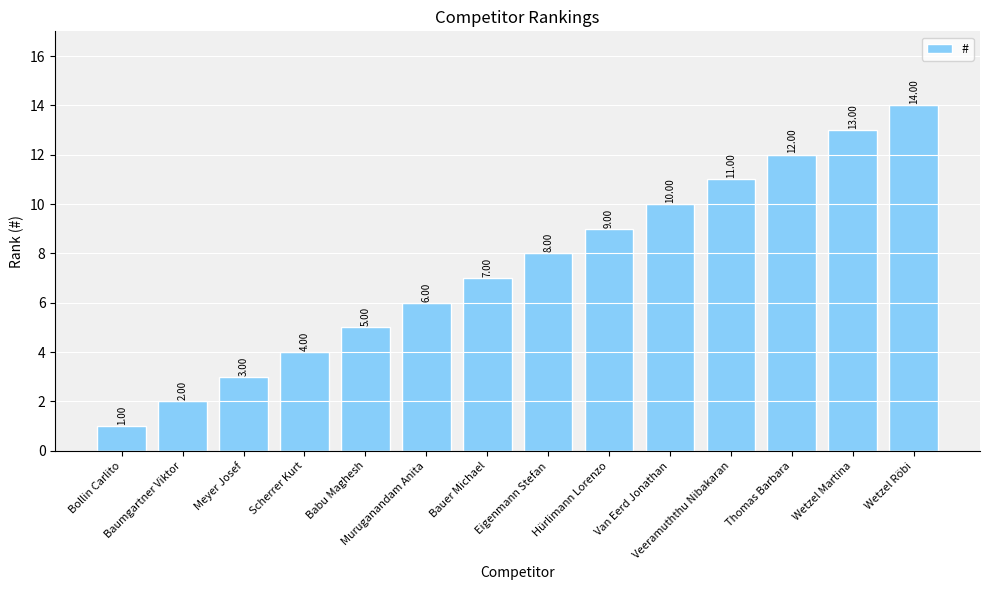

What is the sum of all values?

105